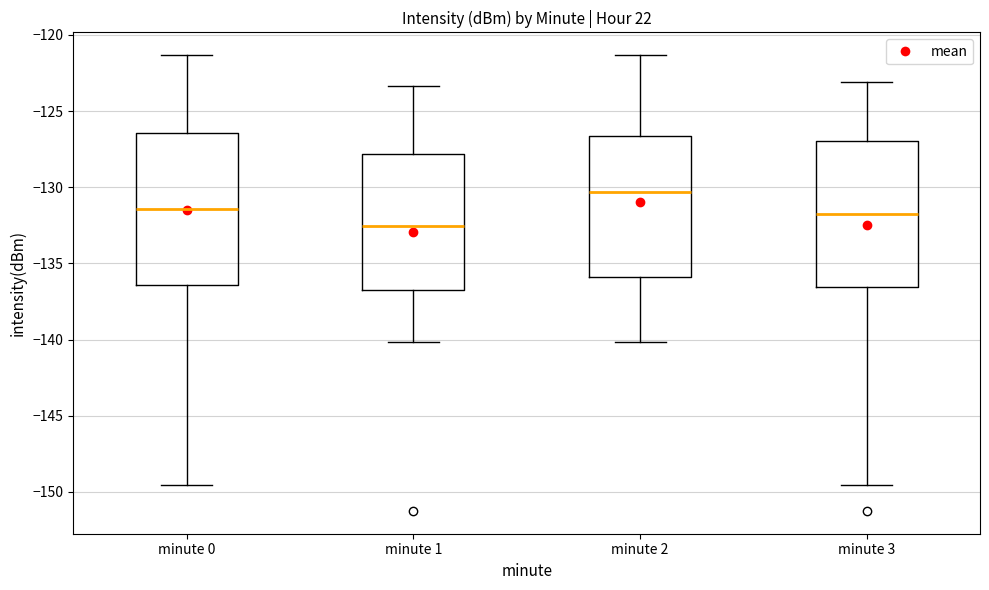

Where does the median line of the box for minute 2 sit on the y-axis? The values are not printed on the chart, so give them approximately, as read against the axis.

-130.5